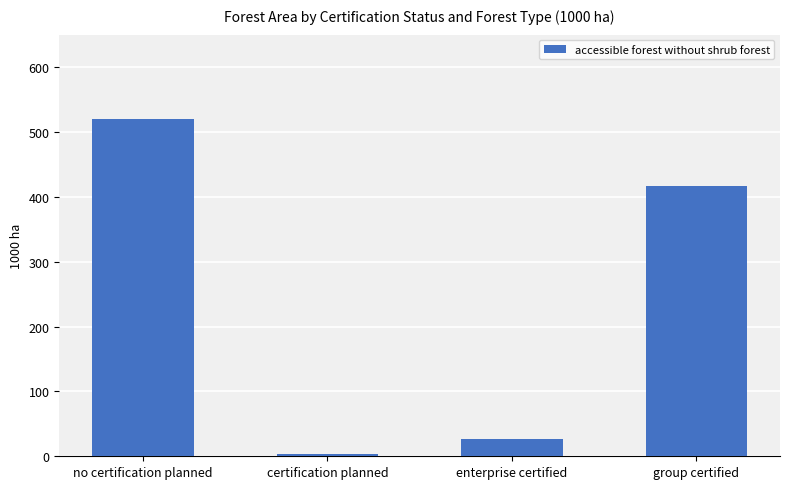

What is the difference between the second highest and second lowest values?

390.8